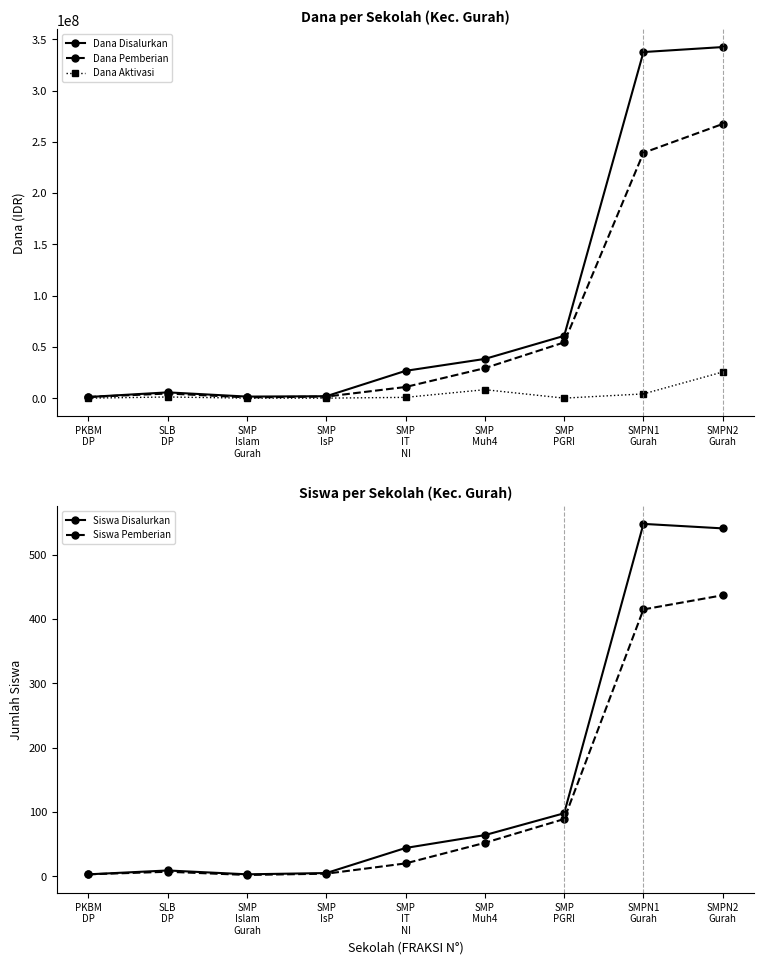

What is the label of the 4th point from the left?

SMP
IsP